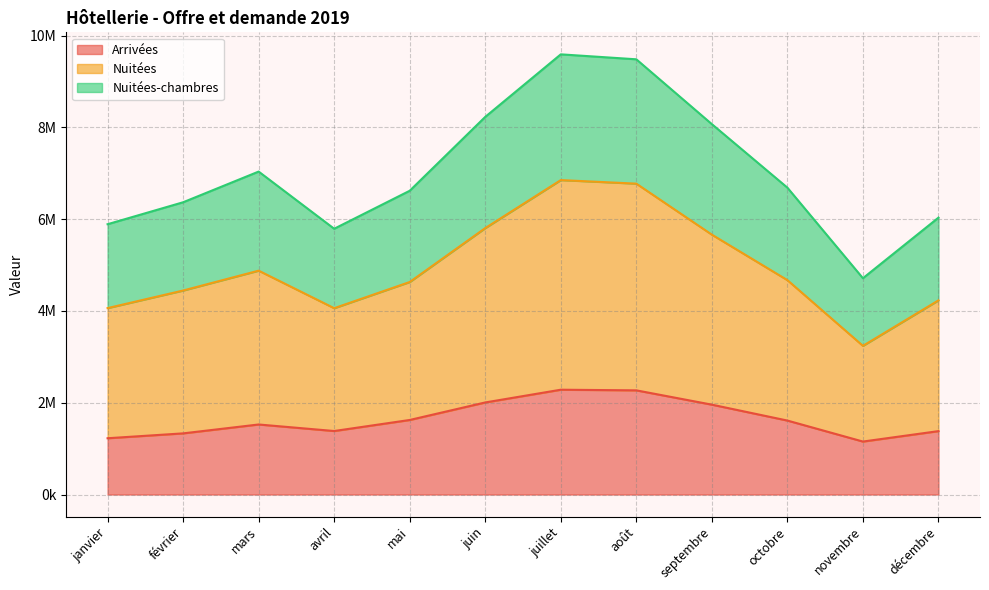

At which label does Arrivées first exceed 1612160?

mai